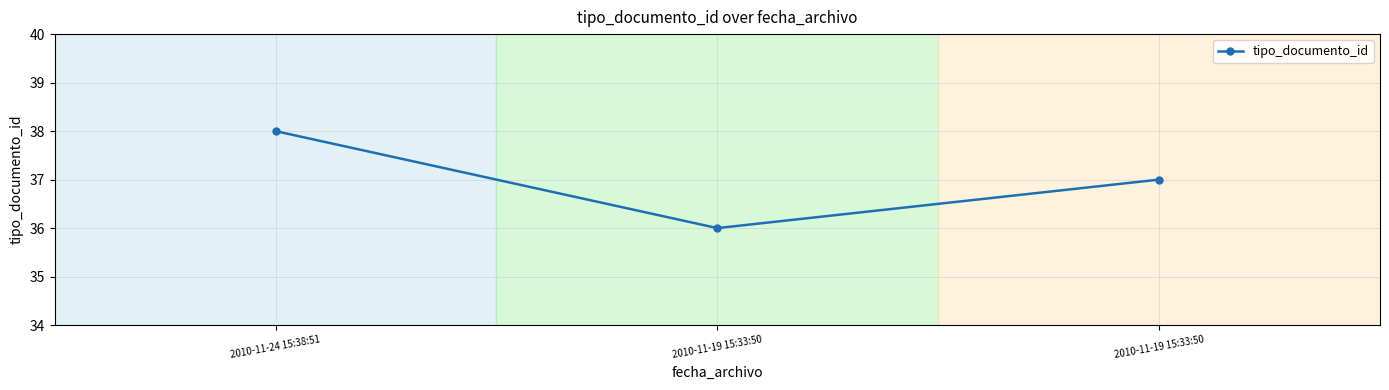

What is the sum of all values?

111